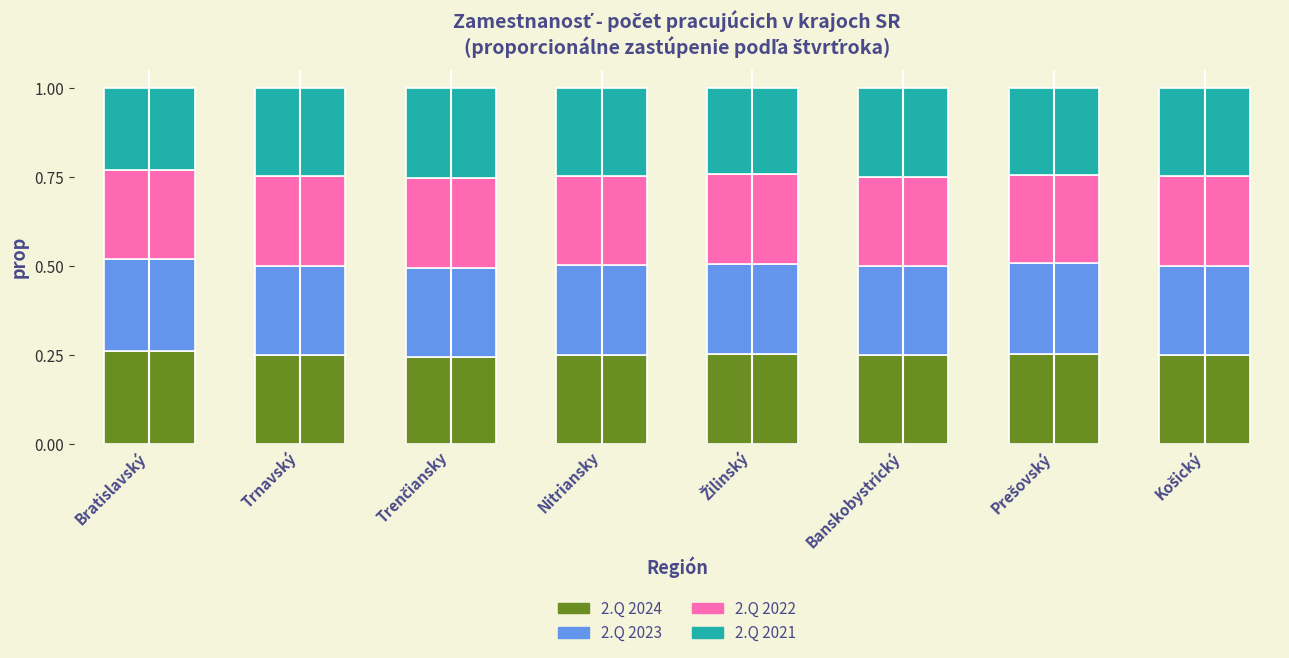

What is the total value across all series at Banskobystrický?

1.0